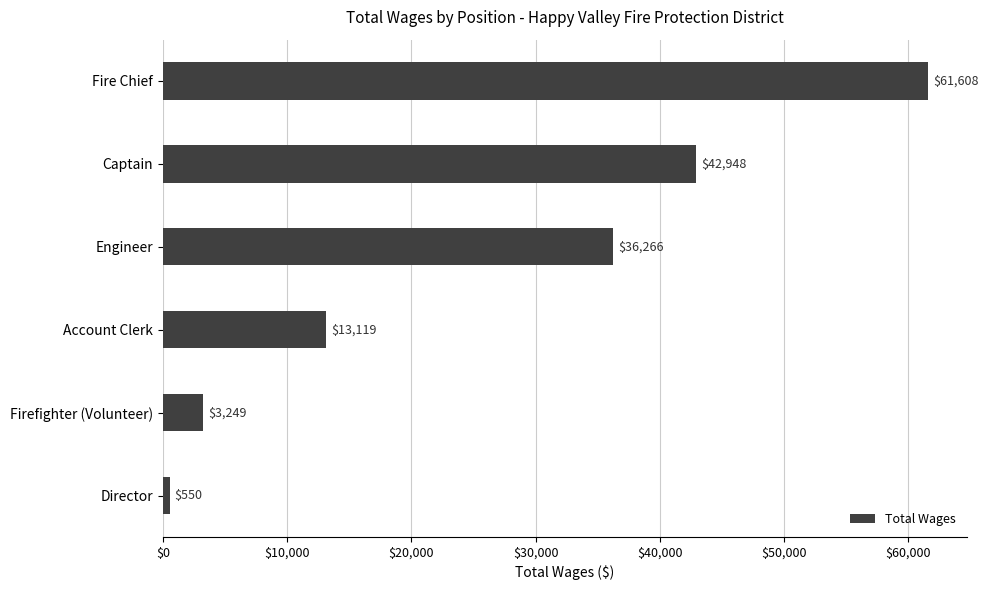

What is the average value?

26290